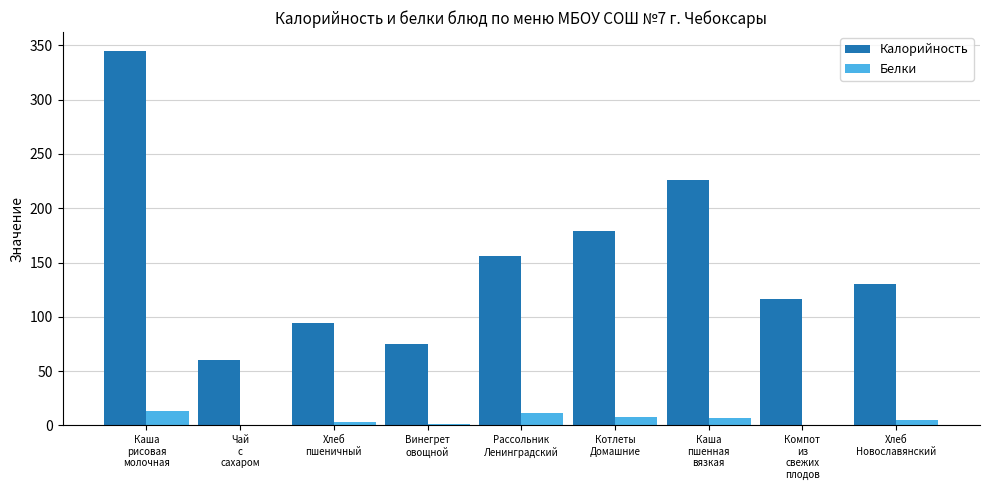

What is the difference between the Калорийность values at Чай
с
сахаром and Хлеб
пшеничный?

34.0